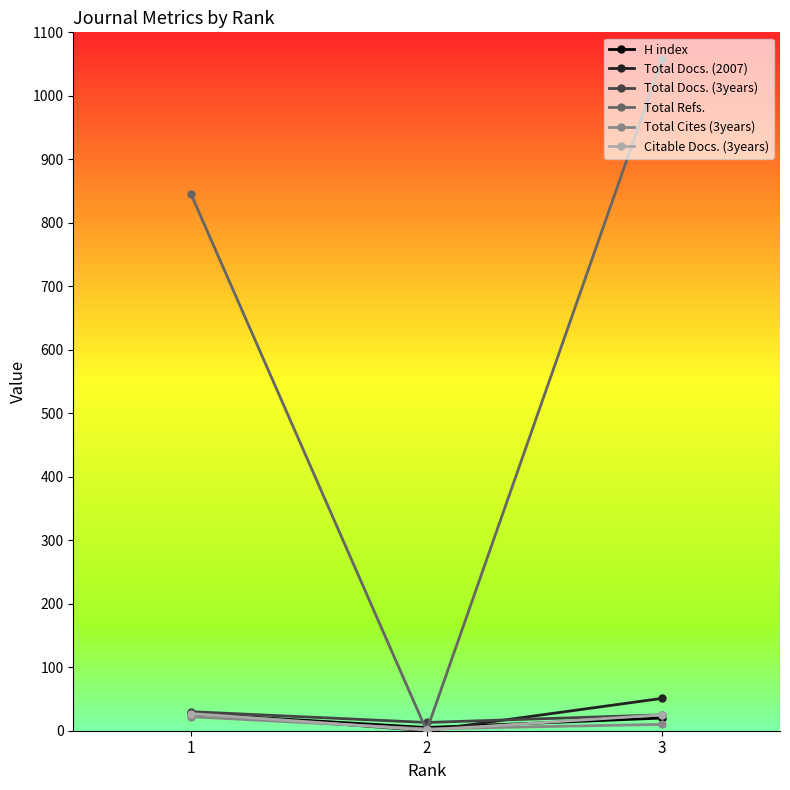

True or false: Total Refs. has a value of 1253 at 1.

False